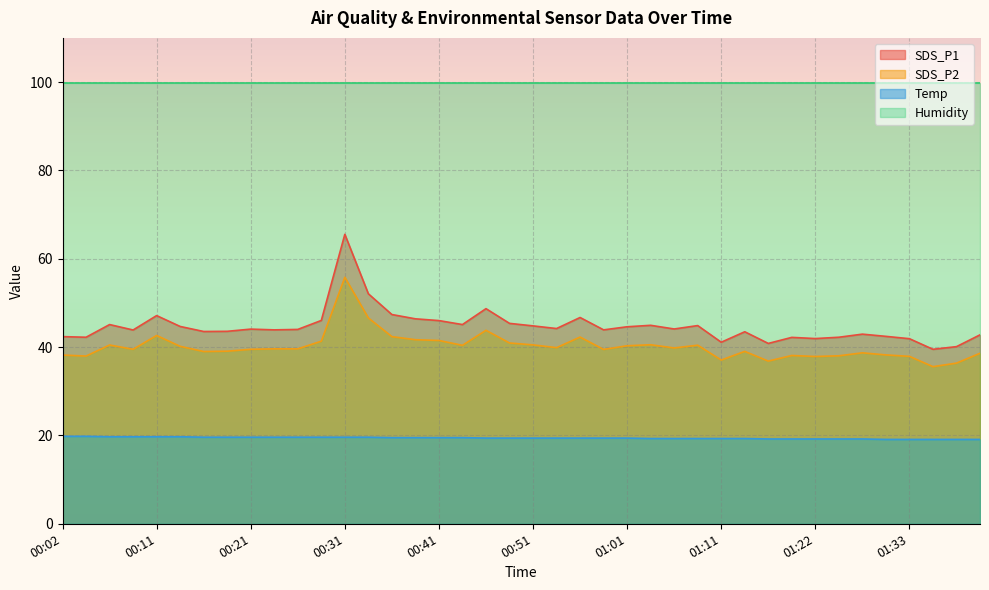

True or false: Temp and SDS_P1 cross at least once.

False